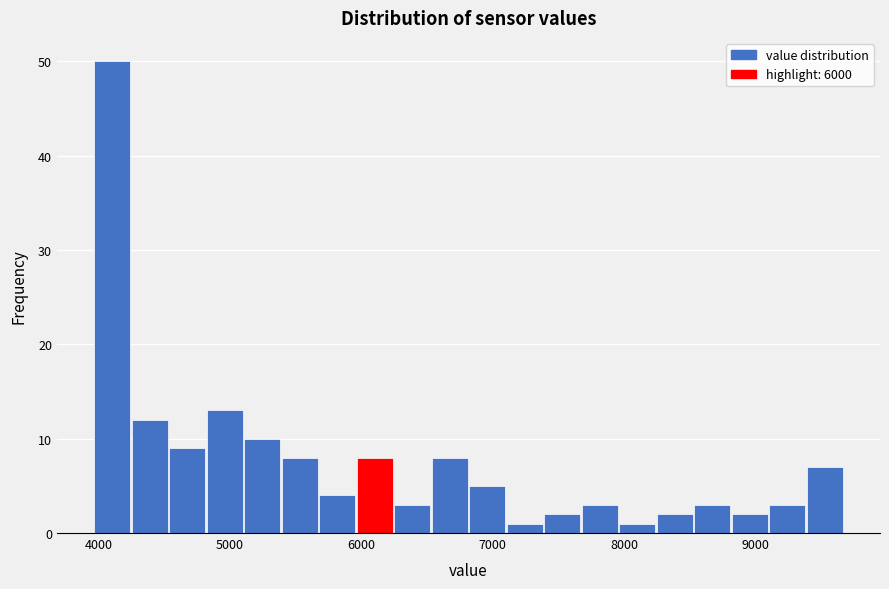

Read against the x-axis, roughly where is the centre of the tallest bar?

4100